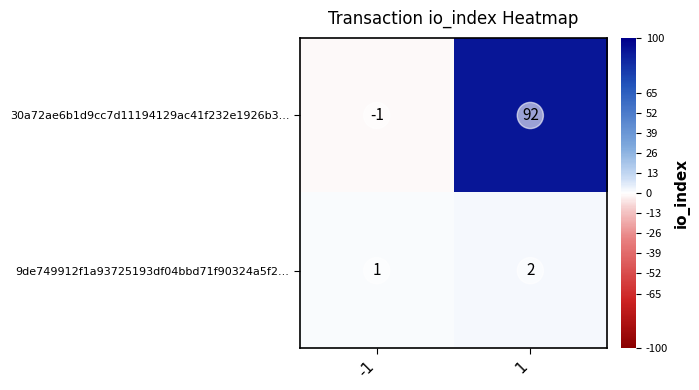

How many distinct data groups are displayed?

2